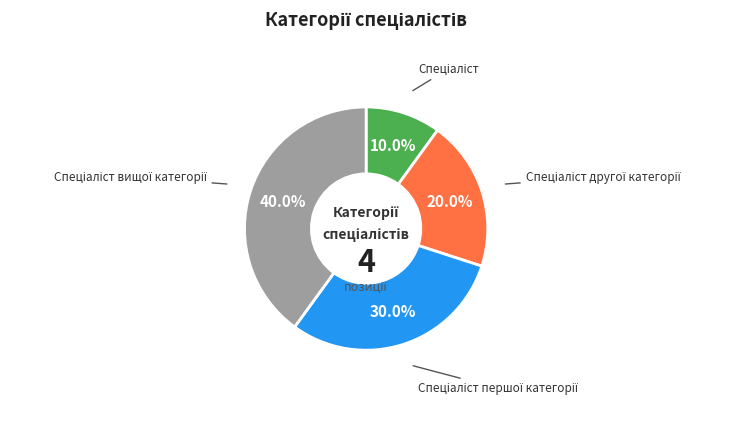

How many segments does this pie chart have?

4